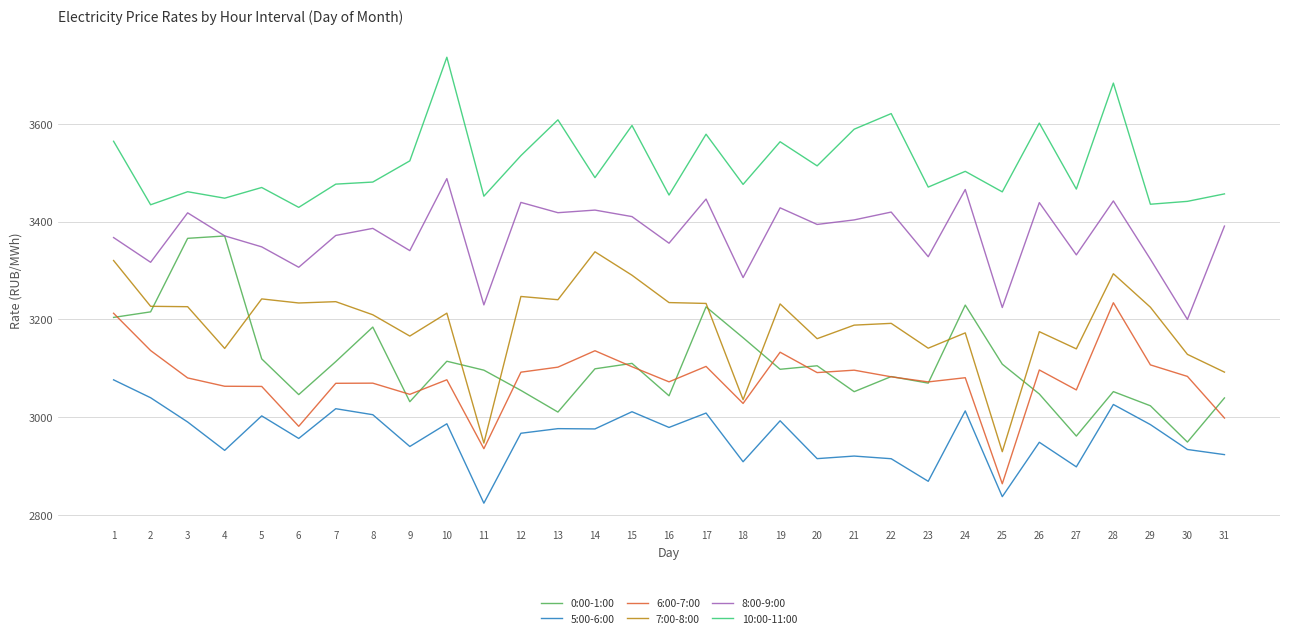

Is the value of 10:00-11:00 at 5 greater than the value of 7:00-8:00 at 31?

Yes